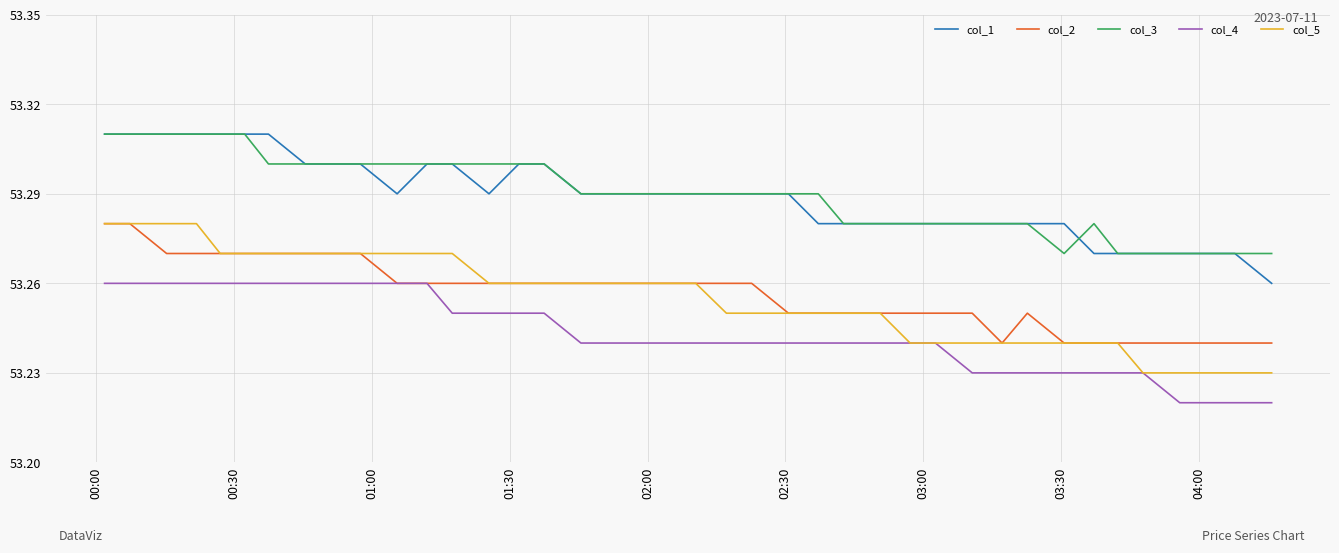

Count the col_1 values in the range 53 to 54.

40